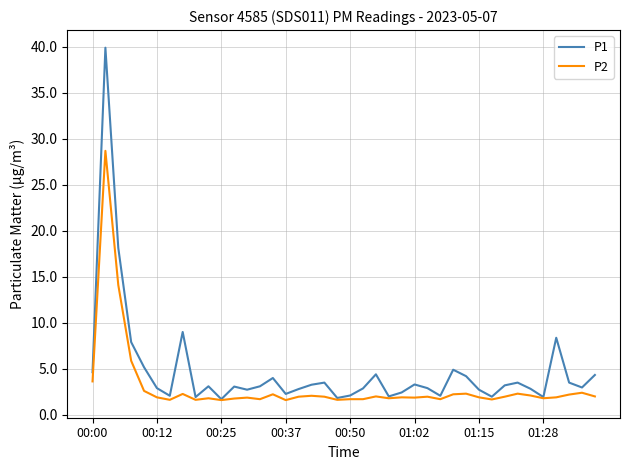

List the series in order of their peak value, highest first.

P1, P2